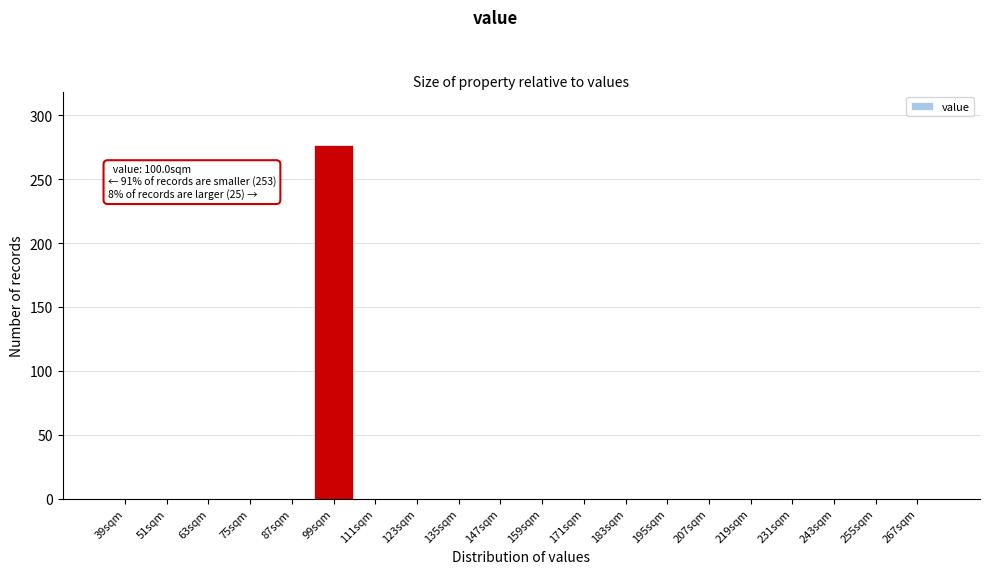

Reading left to right, list all the values displayed in this chart.

39sqm=0	51sqm=0	63sqm=0	75sqm=0	87sqm=0	99sqm=277	111sqm=0	123sqm=0	135sqm=0	147sqm=0	159sqm=0	171sqm=0	183sqm=0	195sqm=0	207sqm=0	219sqm=0	231sqm=0	243sqm=0	255sqm=0	267sqm=0